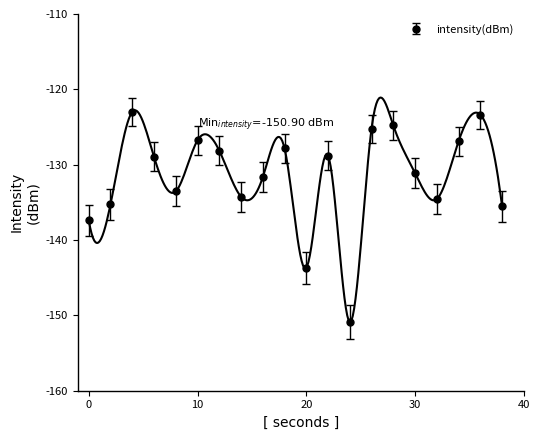

True or false: intensity(dBm) has more than 0 interior local peaks.

True